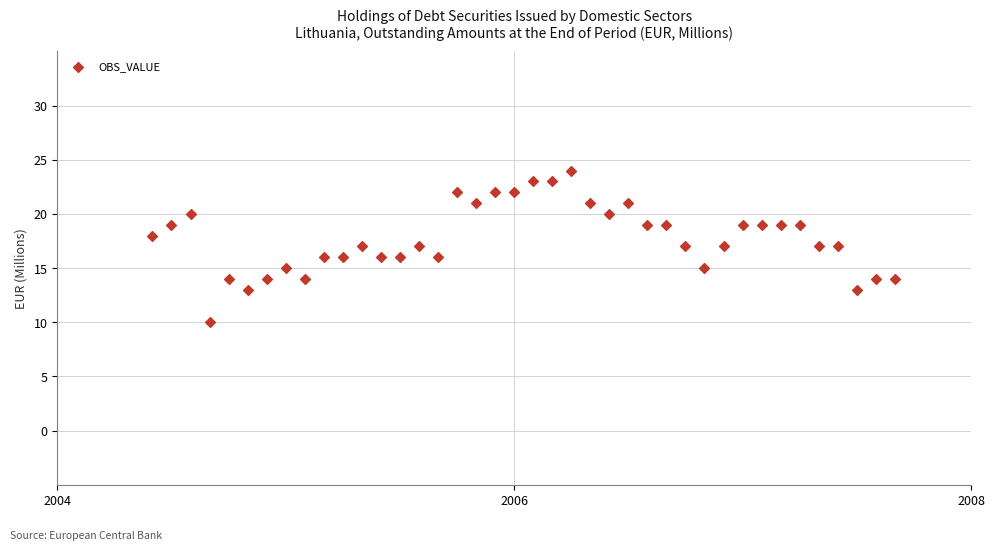

What is the range of Y values (max minus min)?

14